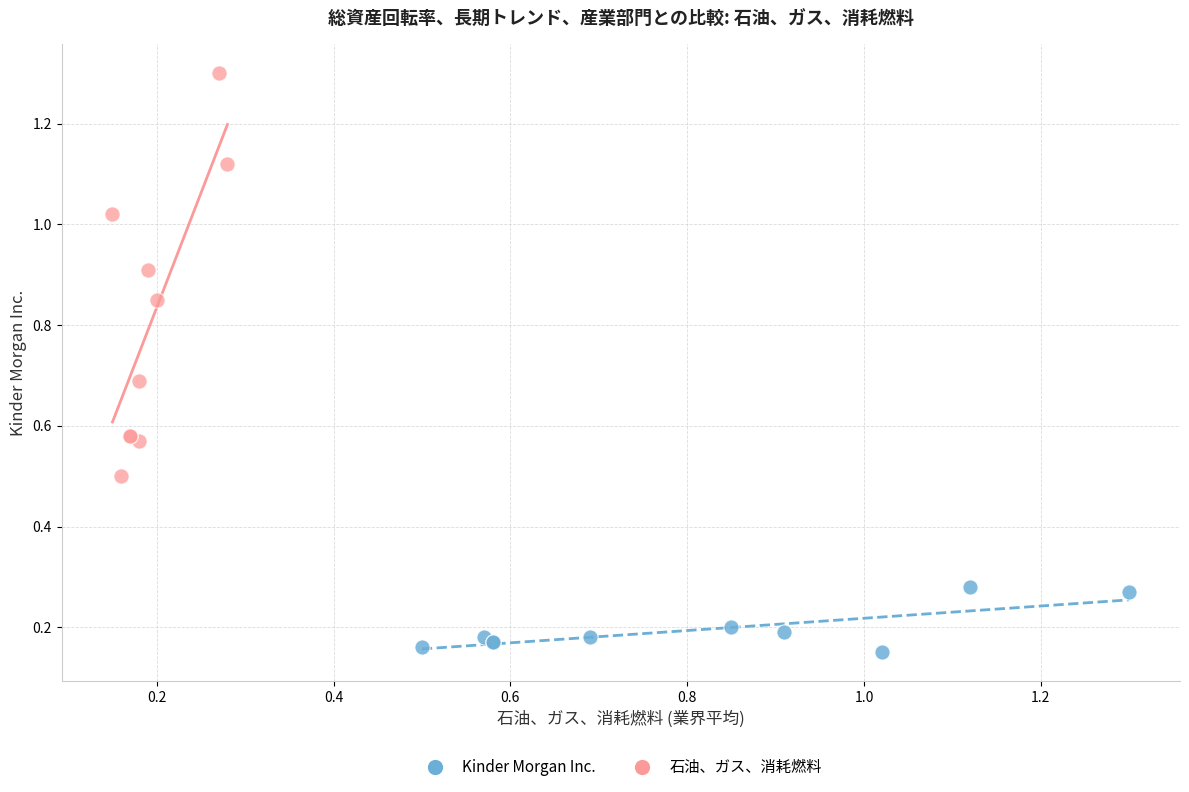

Which series contains the lowest Y value?

Kinder Morgan Inc.